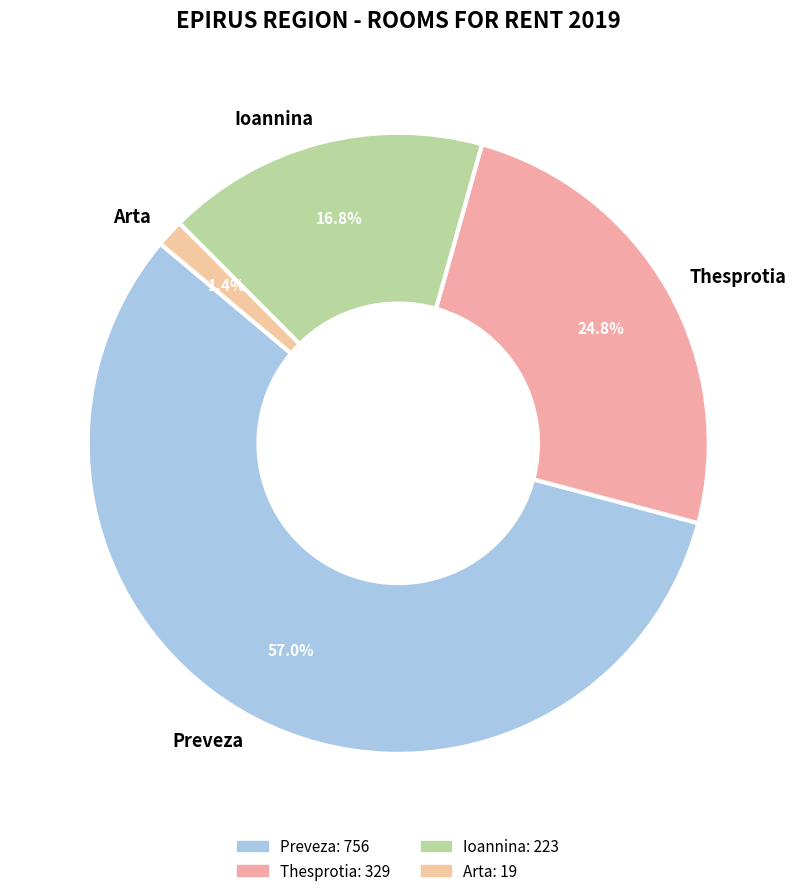

Which has a higher value, Thesprotia or Ioannina?

Thesprotia